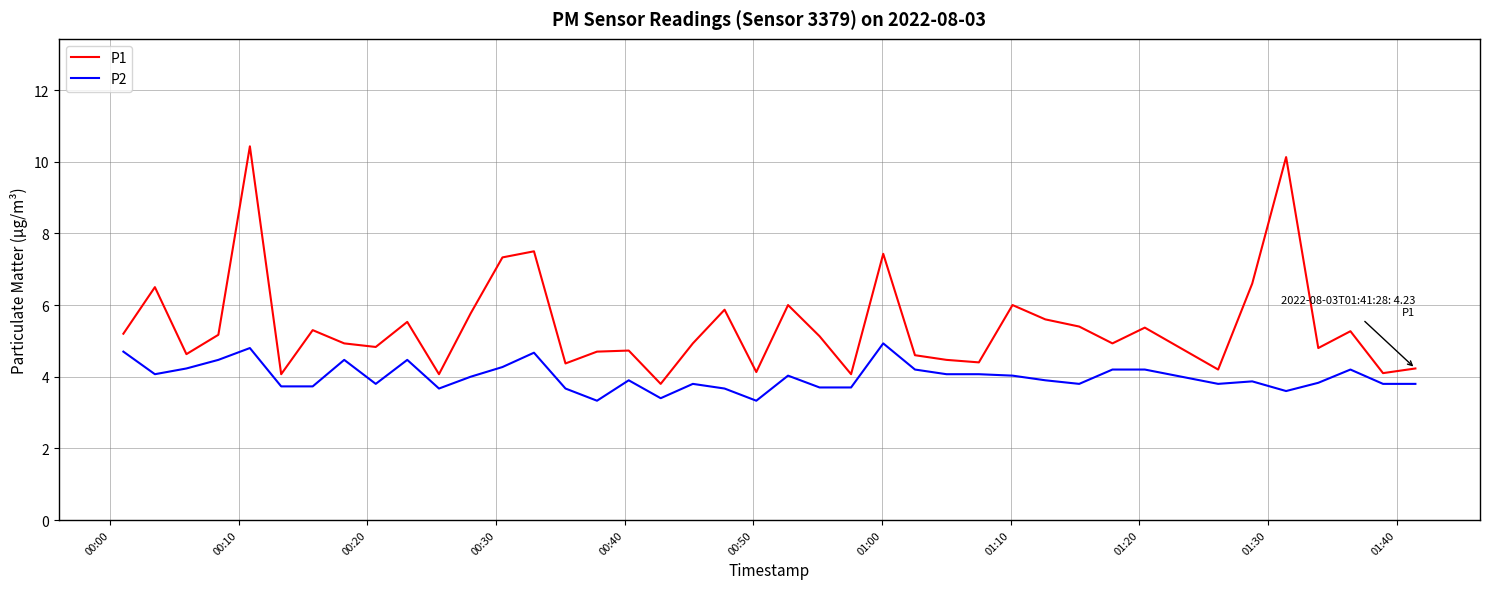

What is the maximum value for P2?

4.9